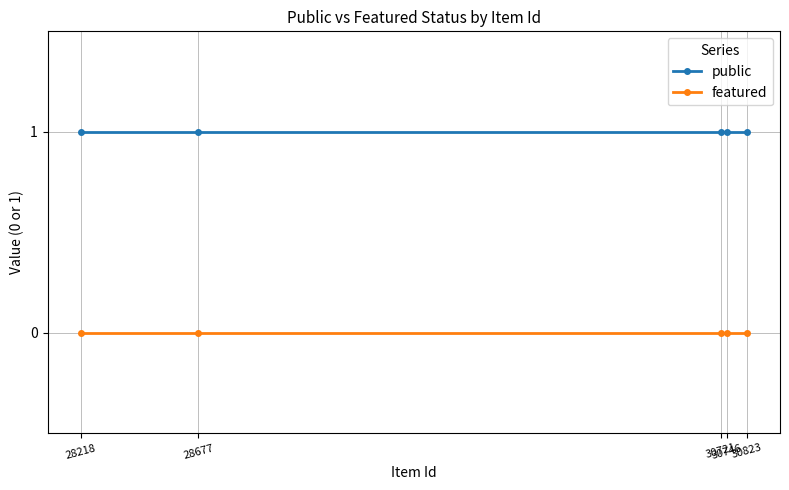

What is the value of the public point at the 2nd from the left?

1